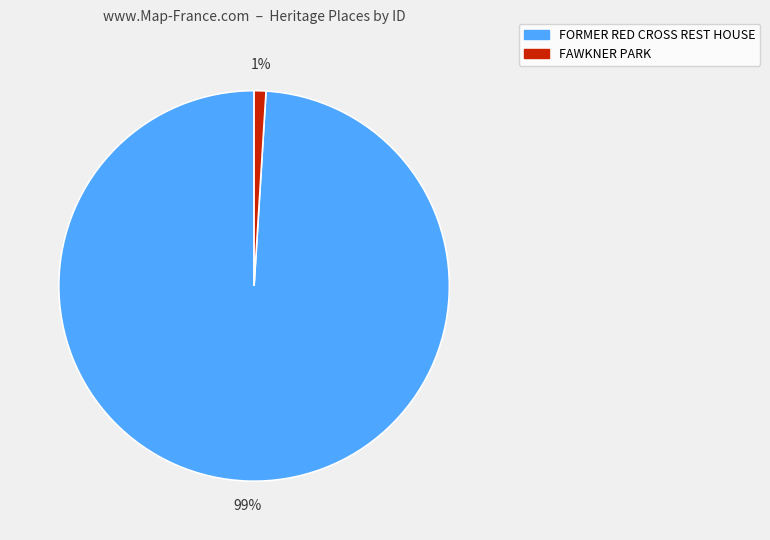

To the nearest percent, what percentage of the pie is FORMER RED CROSS REST HOUSE?

99%